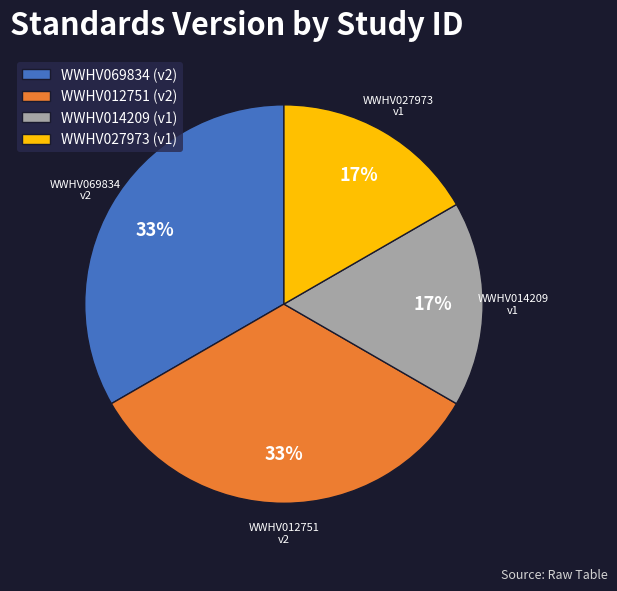

The WWHV027973 (v1) slice represents 17% of the pie. True or false?

True